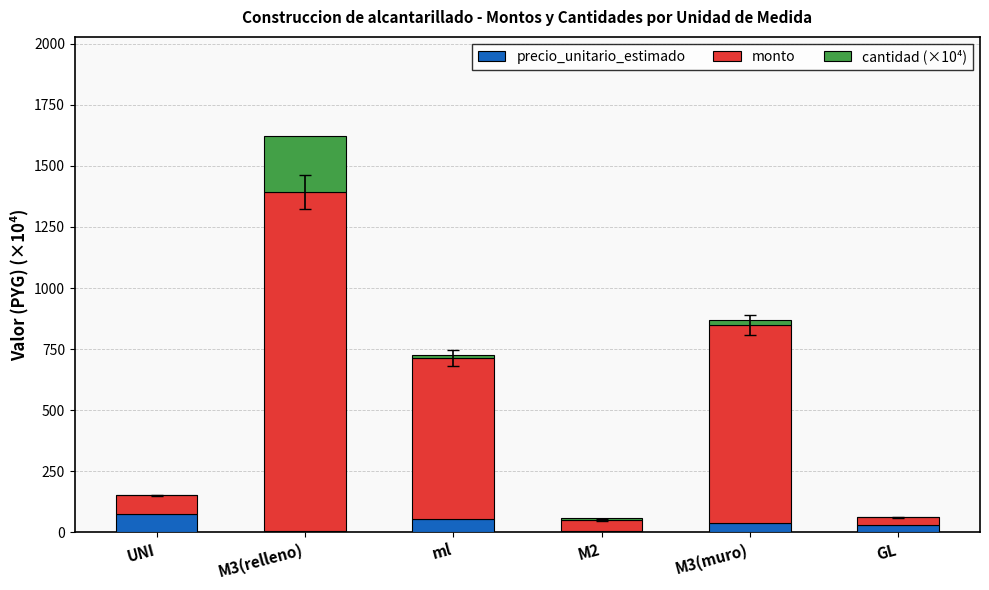

At which category is the sum across all series the highest?

M3(relleno)